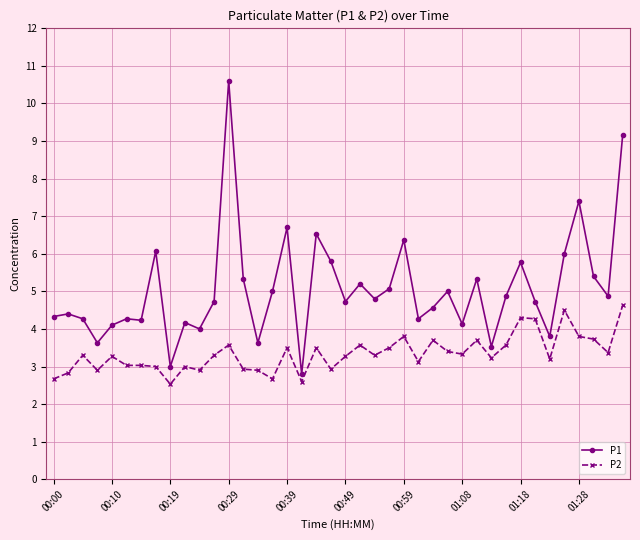

Which series has the largest total across all categories?

P1